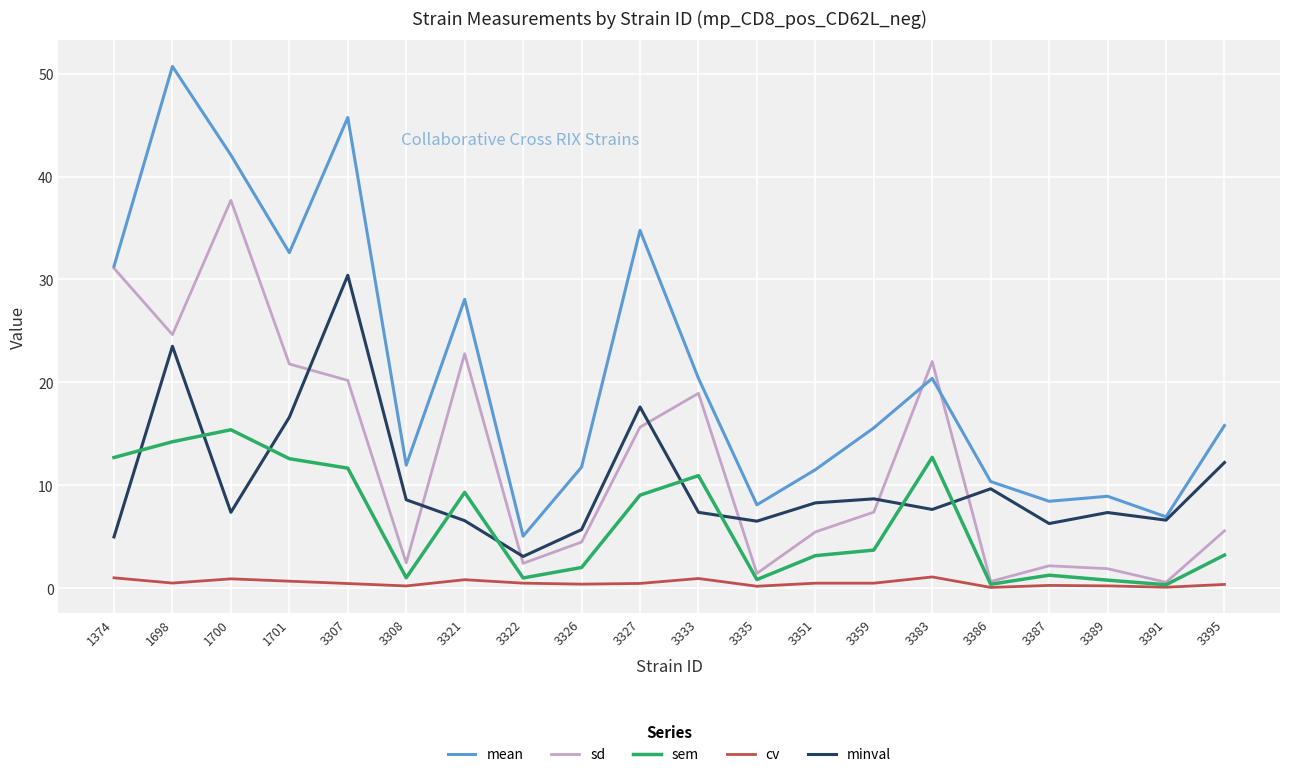

In sd, how many points are lower than both neighbors (excluding endpoints)?

6